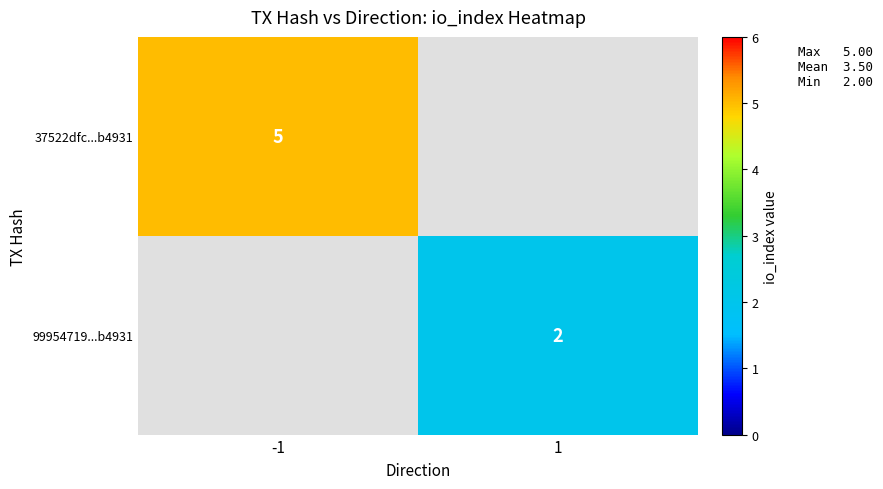

True or false: 37522dfc...b4931 has a value of 1 at -1.

False